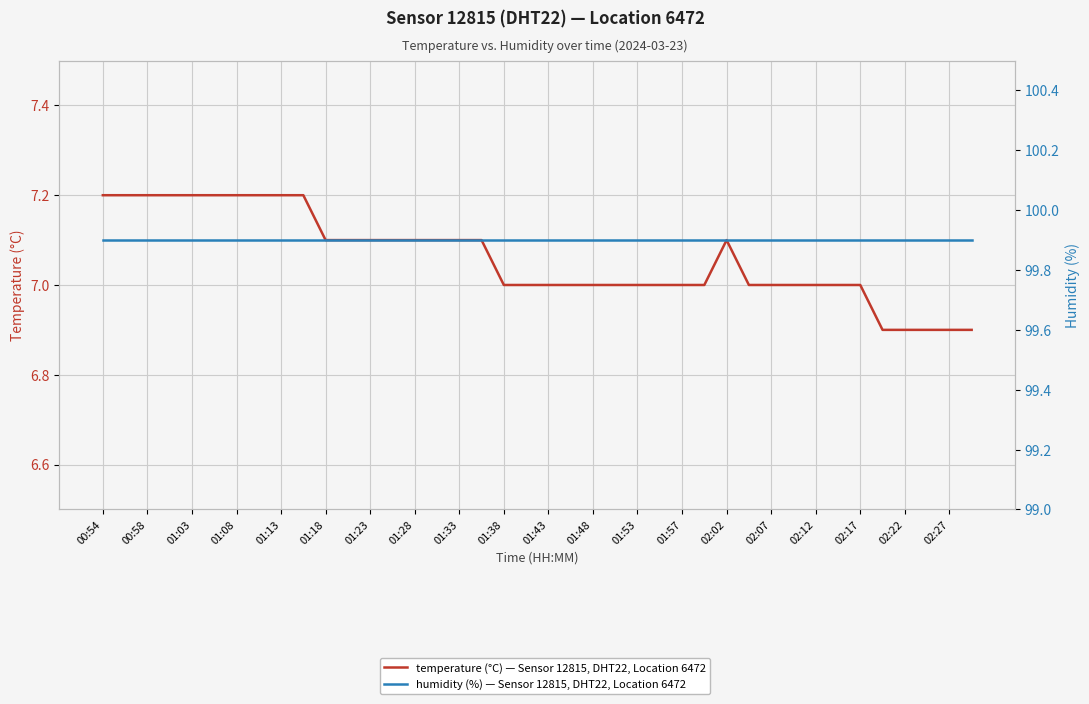

What is the smallest value displayed?

6.9